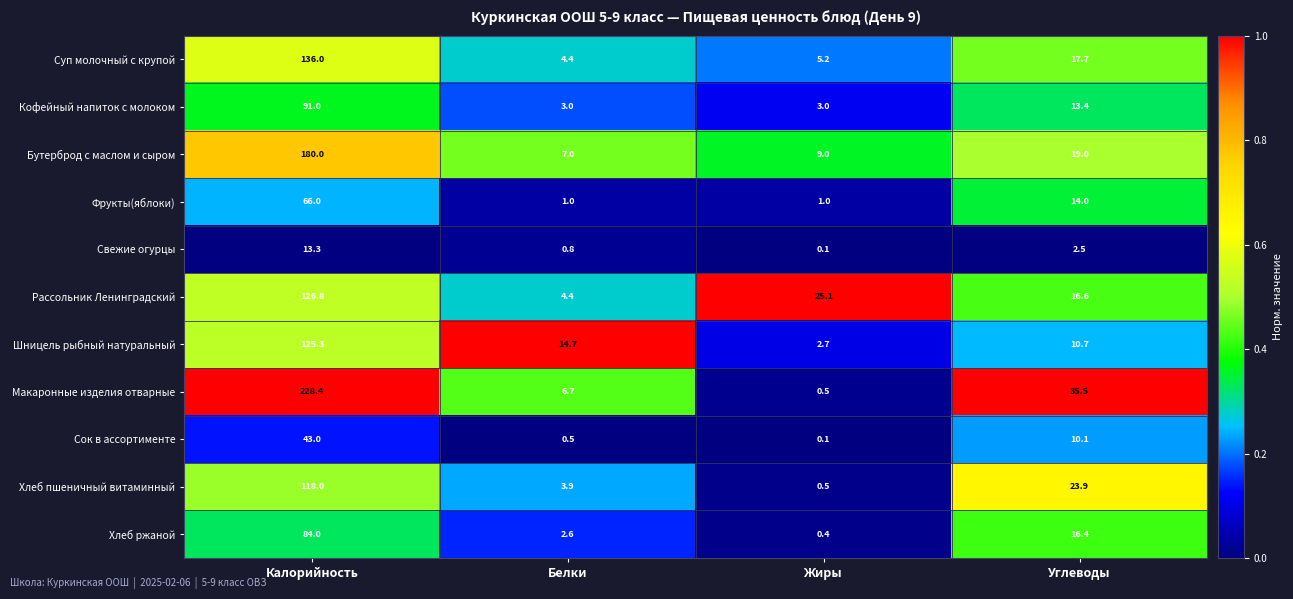

The value of Макаронные изделия отварные at Жиры is 0.5. True or false?

True